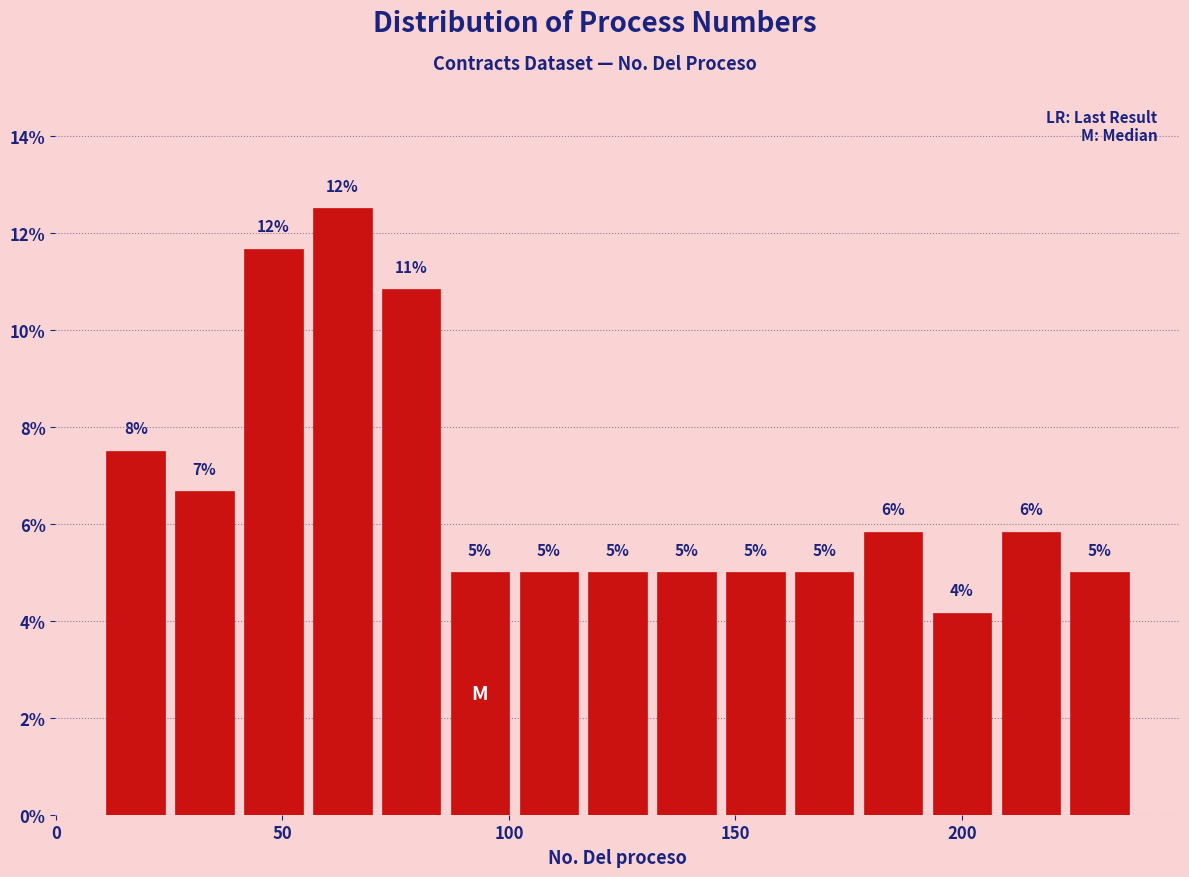

Read against the x-axis, roughly where is the centre of the tallest bar?

65